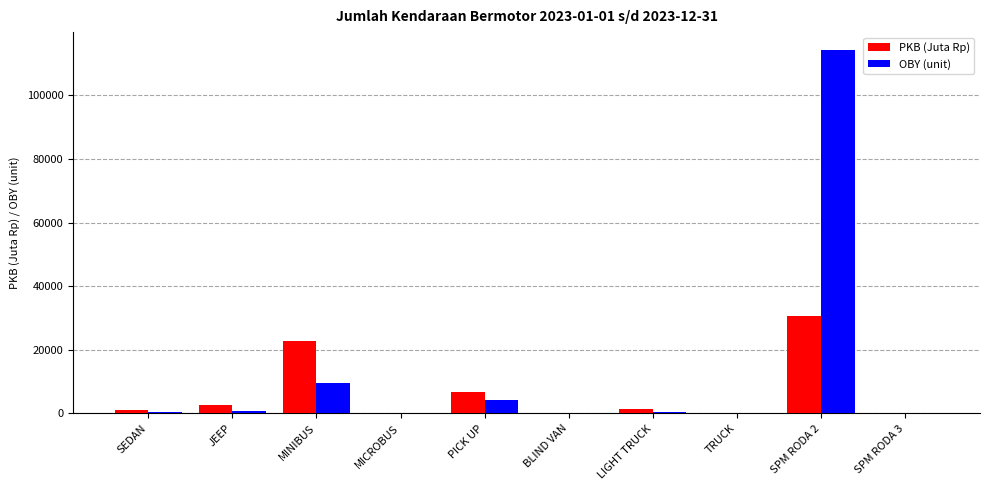

Read the OBY (unit) value at MINIBUS.

9602.0